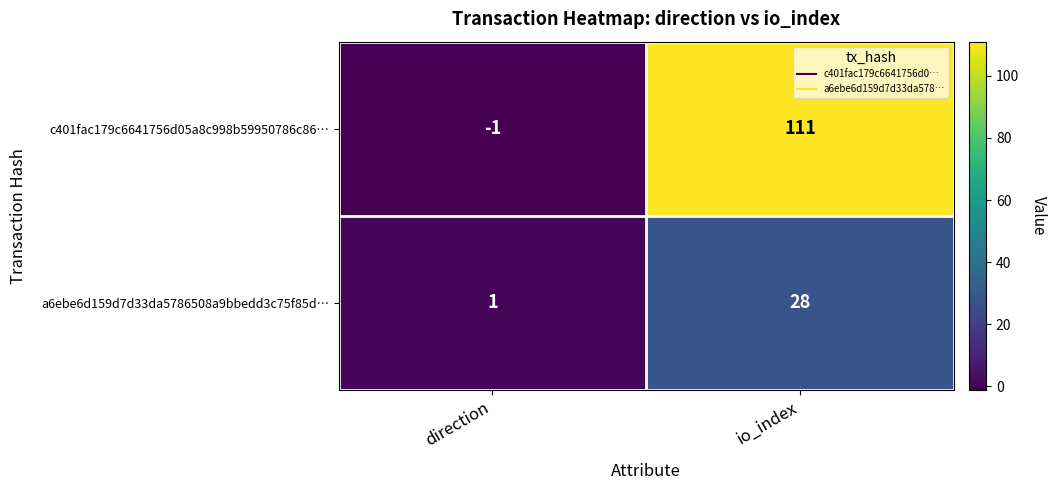

True or false: a6ebe6d159d7d33da5786508a9bbedd3c75f85d… has a value of 28 at io_index.

True